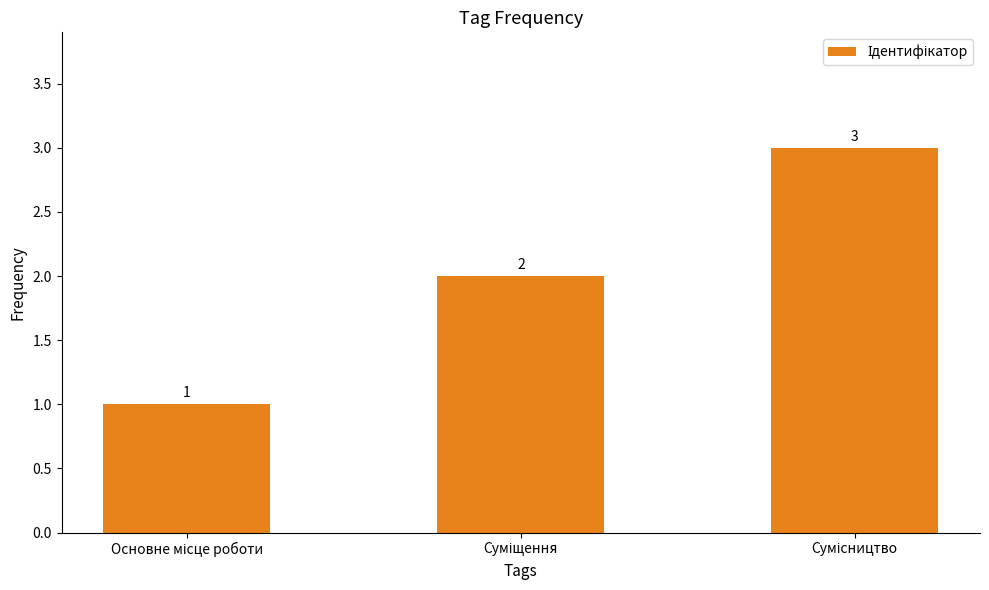

How many data points are less than 2?

1